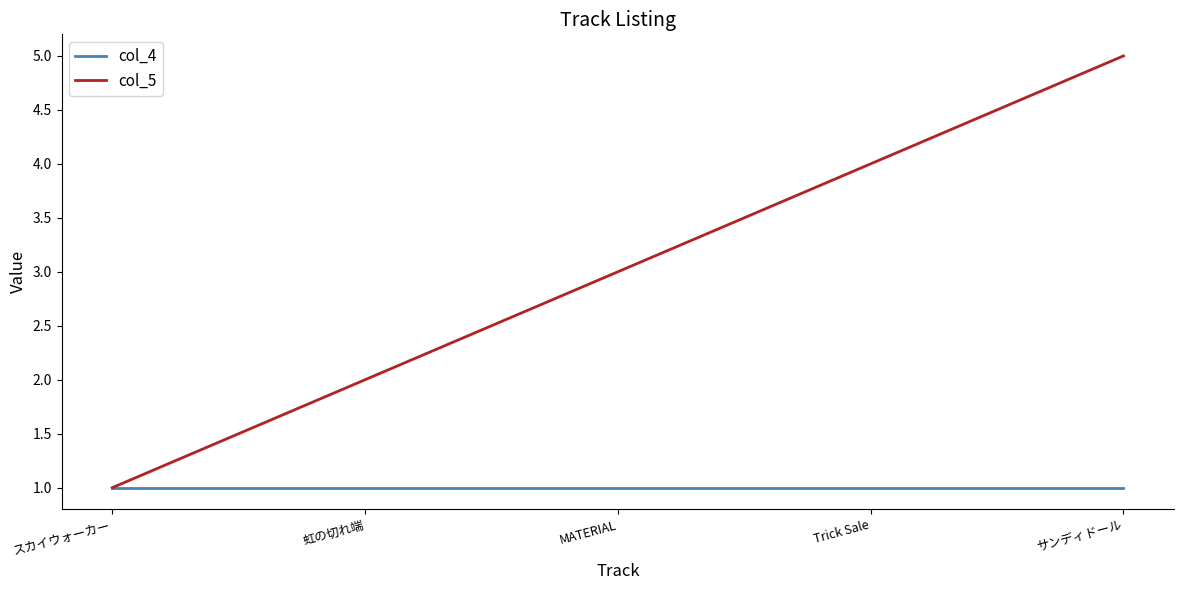

Count the number of categories in the chart.

5